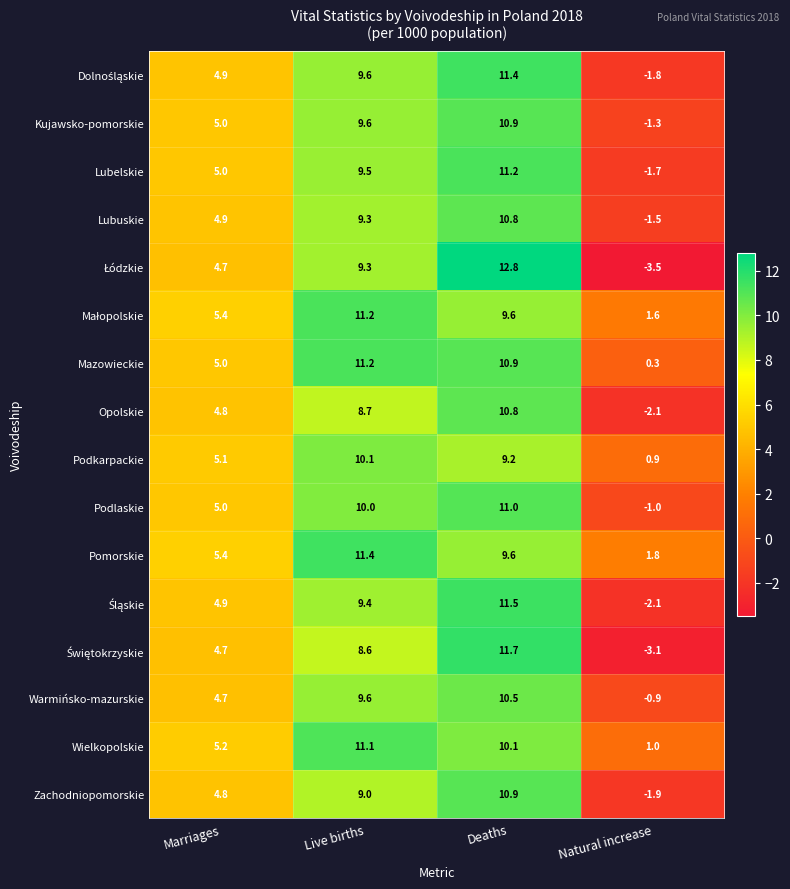

What is the minimum value shown in the chart?

-3.5